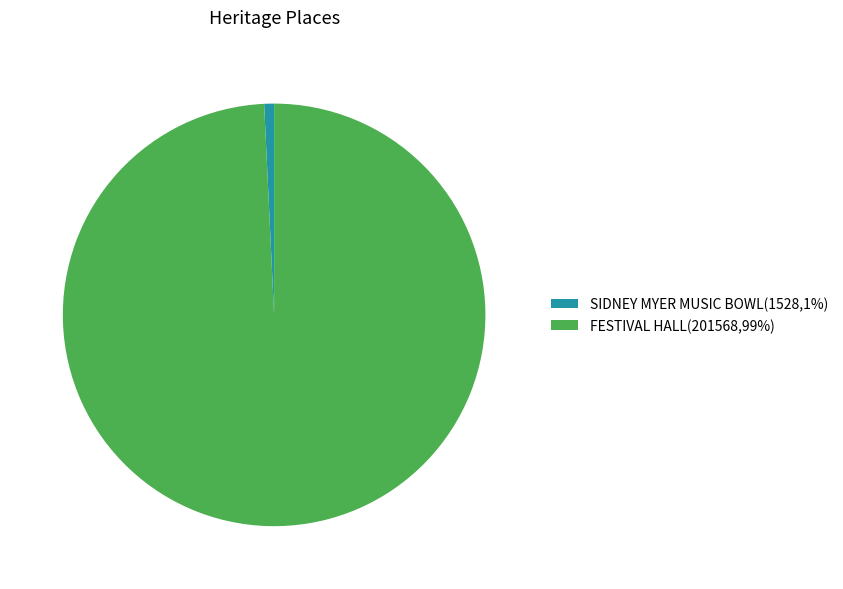

True or false: FESTIVAL HALL(201568,99%) accounts for 85% of the total.

False